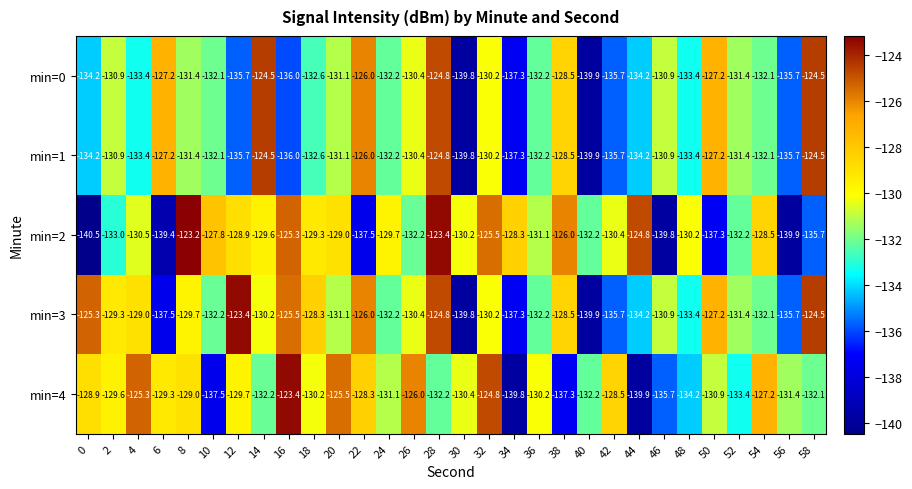

Is it true that min=0 equals -180.5 at 50?

False